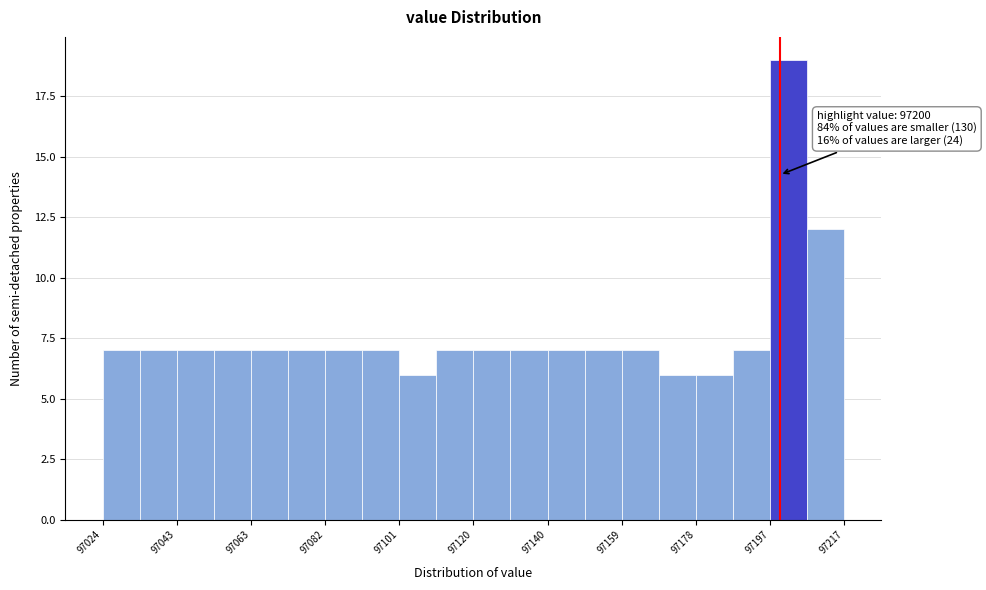

Which range on the x-axis has the tallest bar?

97198 to 97208